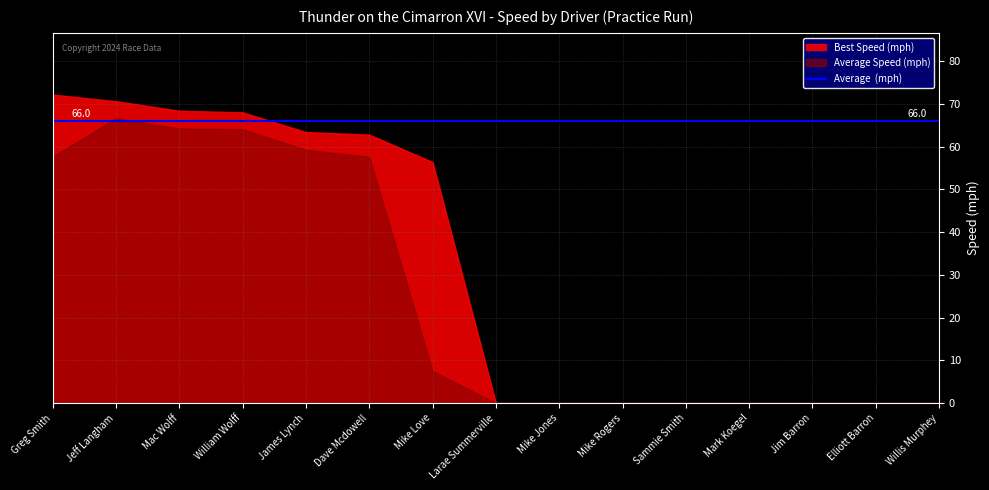

True or false: Average Speed and Best Speed intersect in this chart.

False